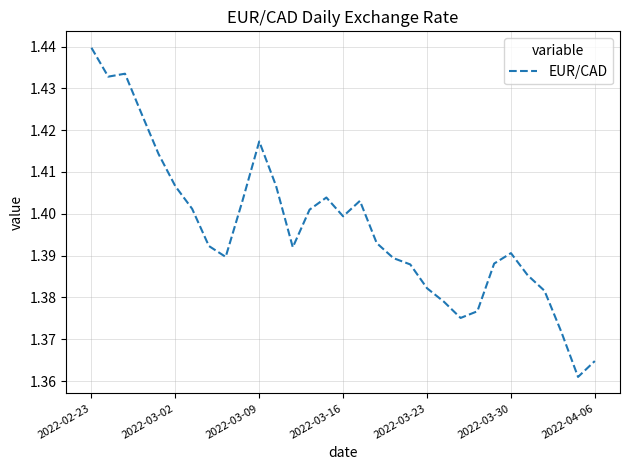

Count the number of categories in the chart.

31